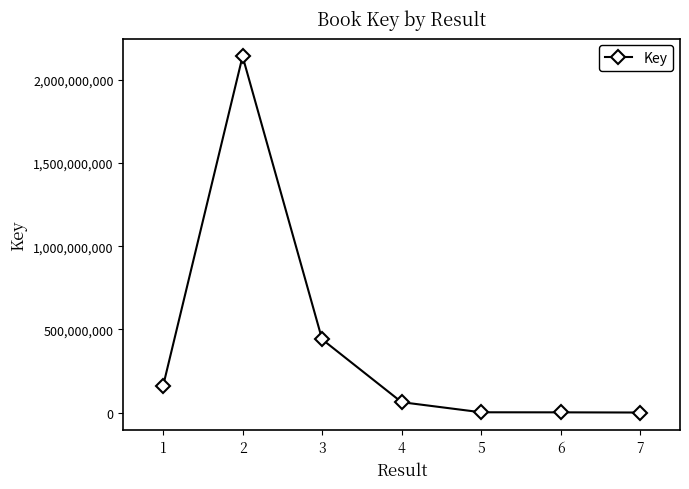

What is the smallest value displayed?

5934